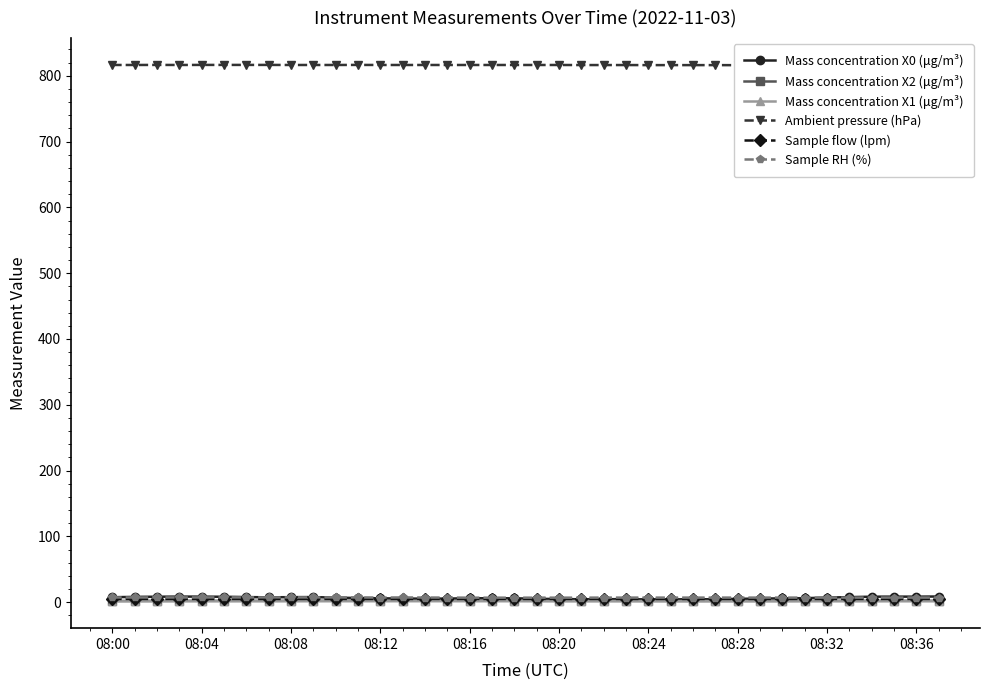

How many values in the Sample flow (lpm) series are below 5?

9